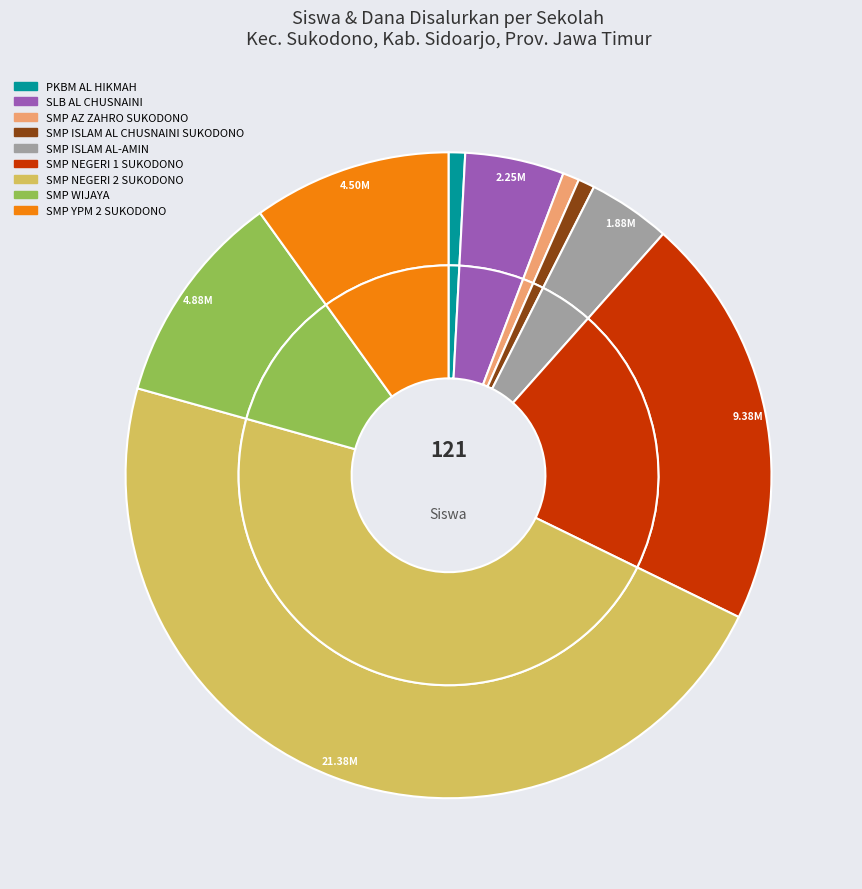

Do 8 and 6 together represent more than half of the pie?

Yes